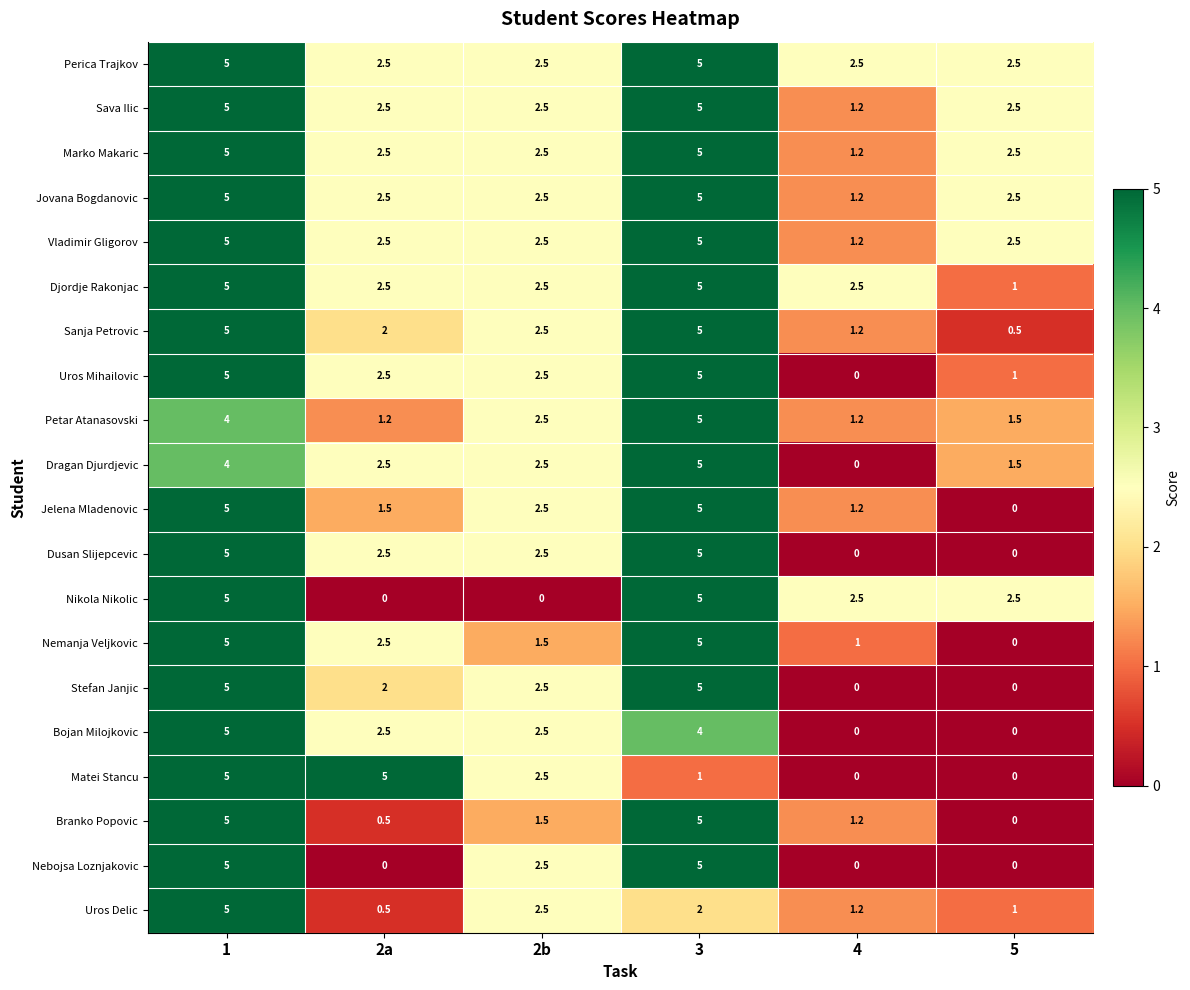

What is the total value across all series at 4?

19.3